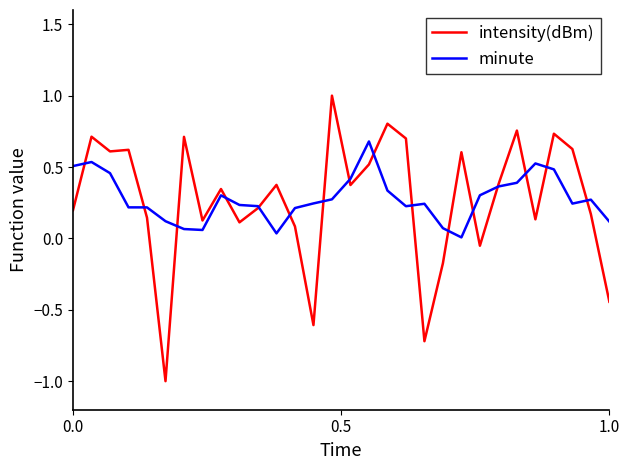

What is the maximum value shown in the chart?

1.0